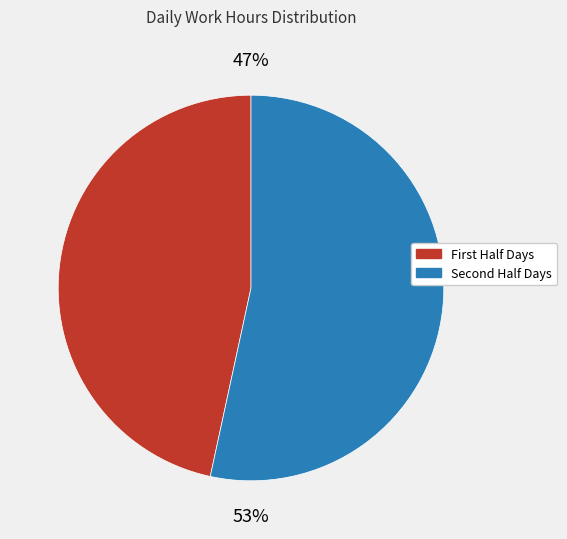

Is there any slice that represents more than half of the pie?

Yes